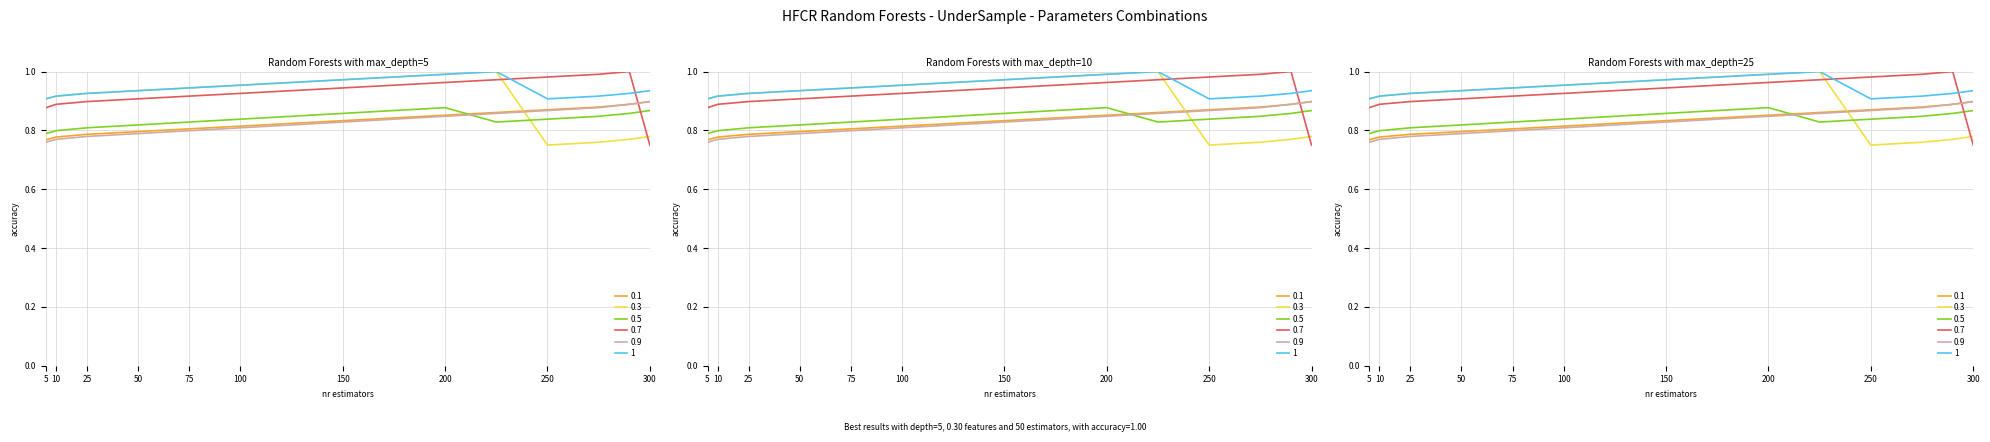

Count the number of data series in this chart.

6